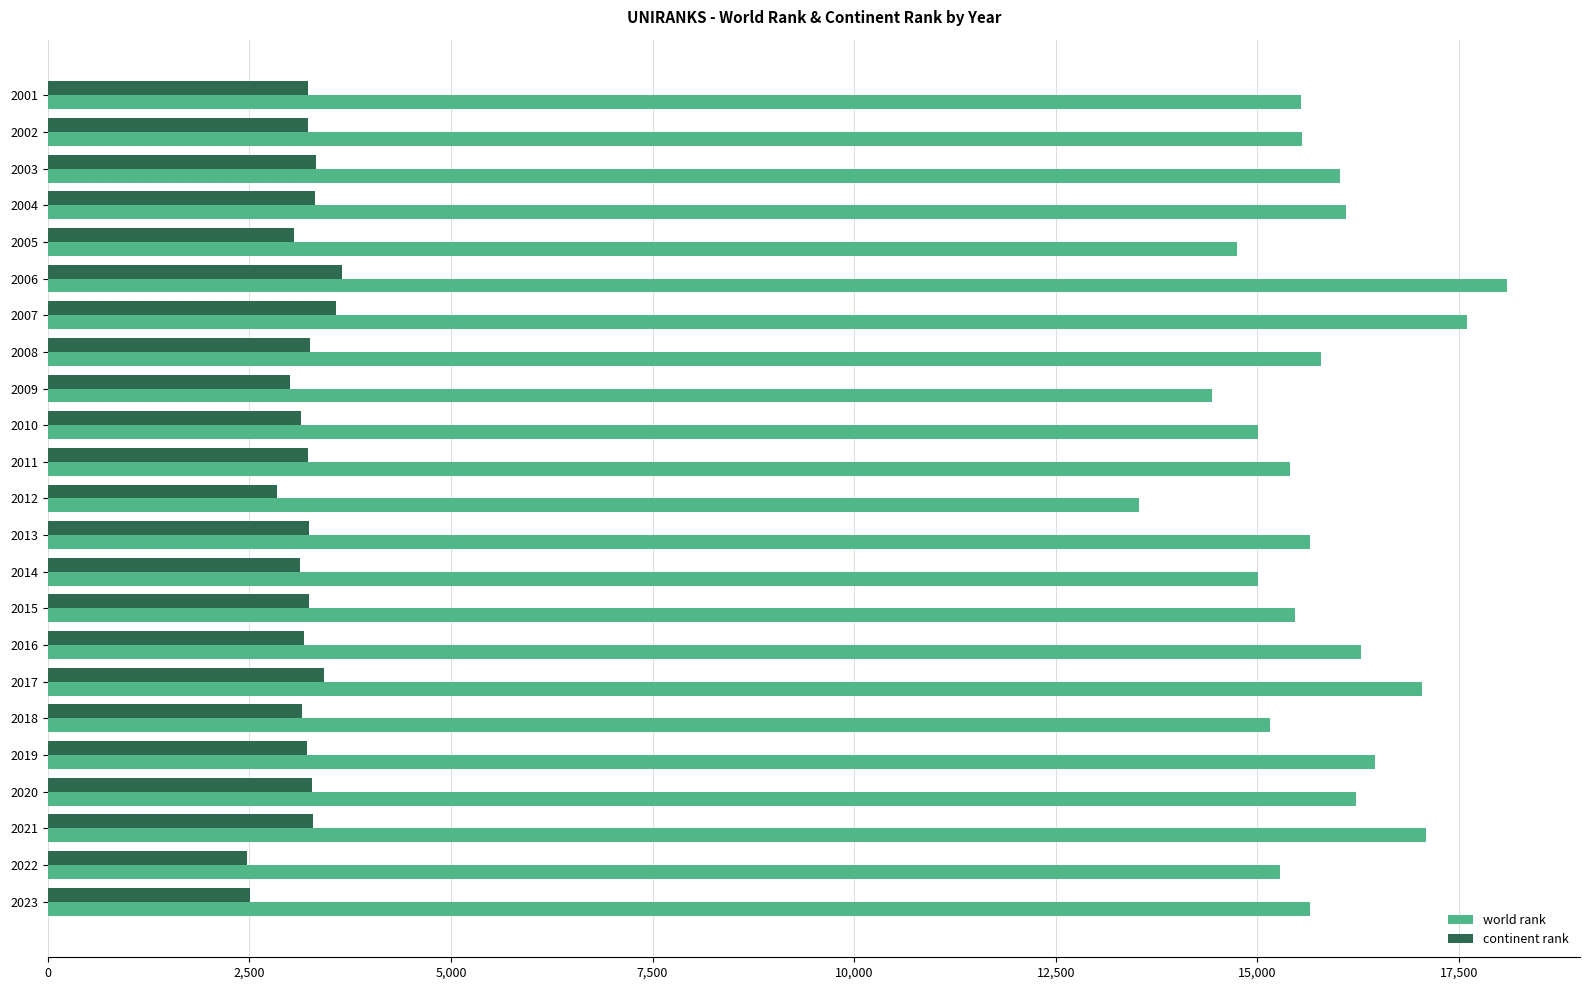

How many series are shown in this chart?

2